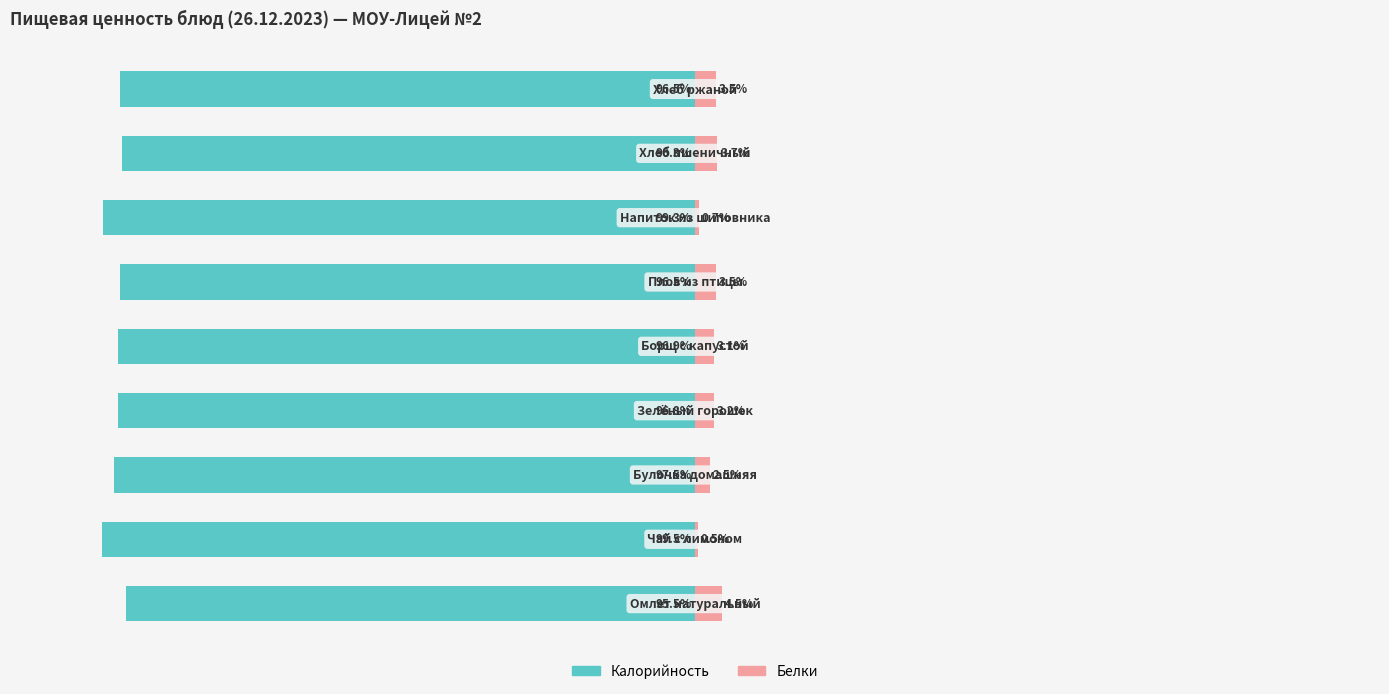

What are all the series names shown in the legend?

Калорийность, Белки